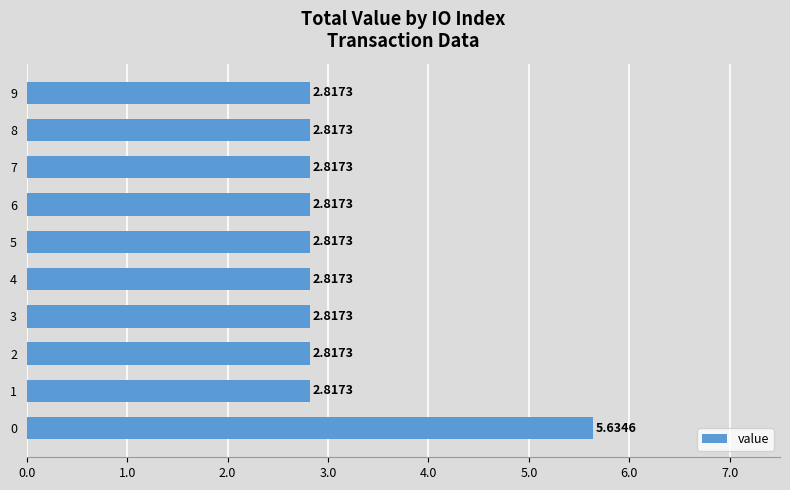

What is the change in value from 0 to 5?

-2.8